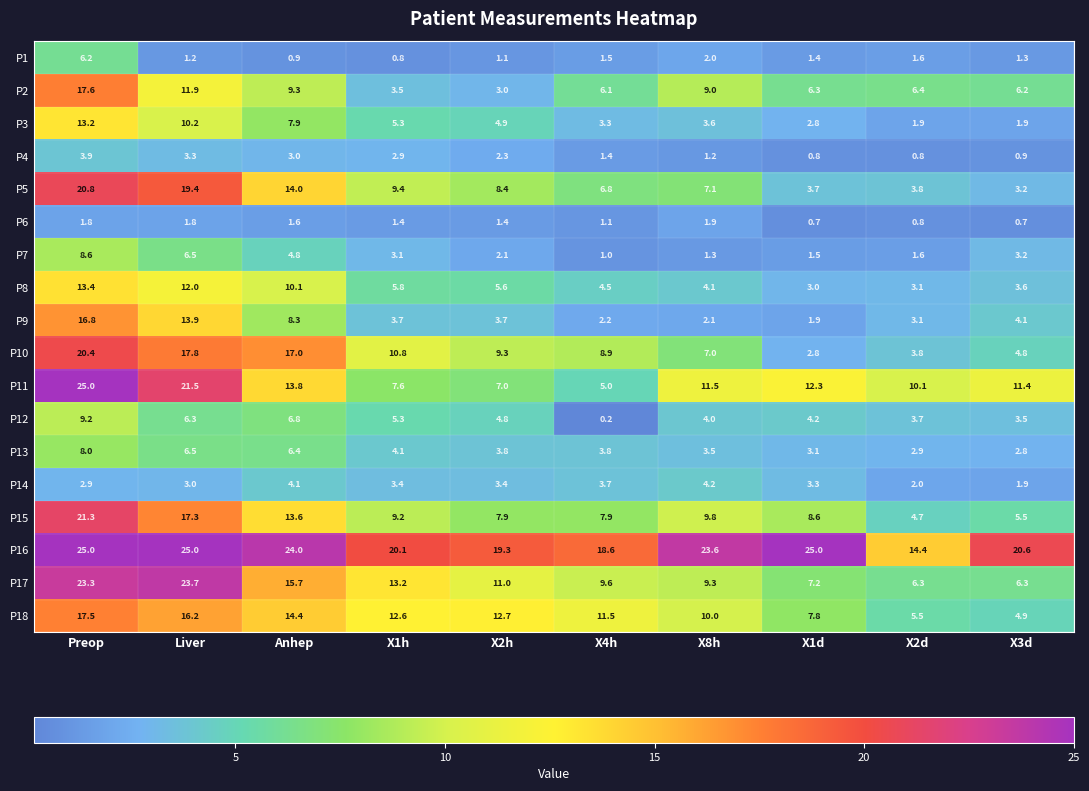

List the labels in order of P8 value, smallest first.

X1d, X2d, X3d, X8h, X4h, X2h, X1h, Anhep, Liver, Preop